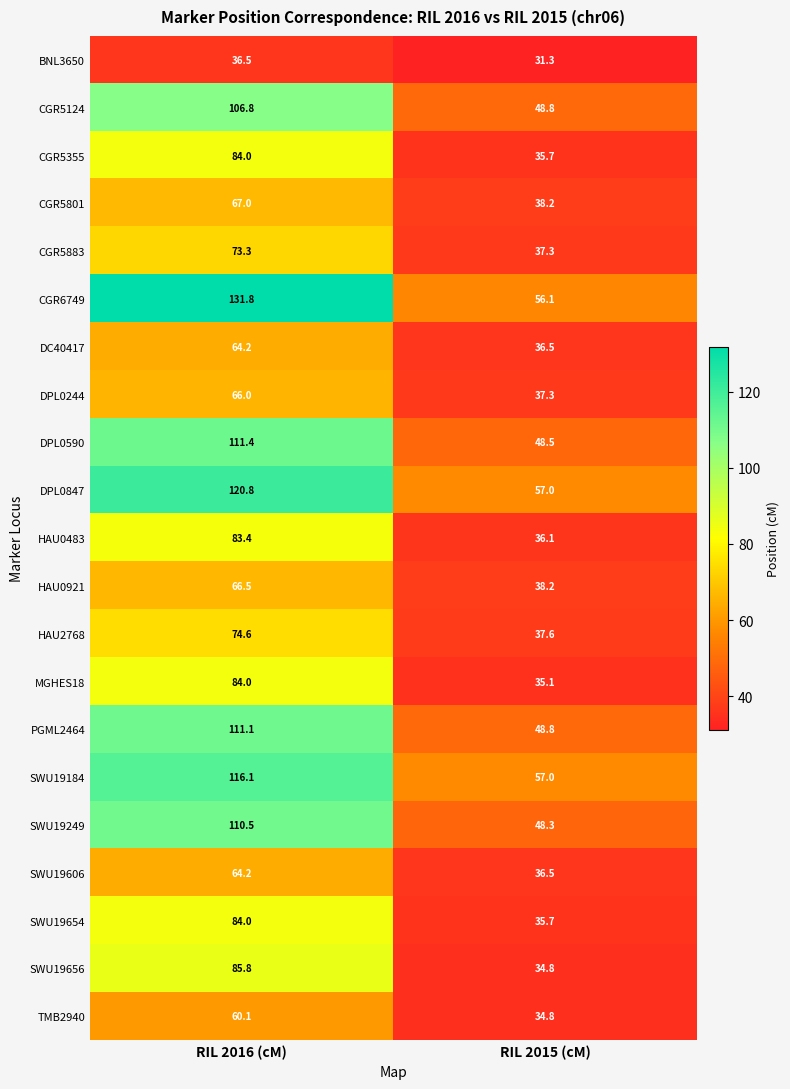

At which label is DPL0244 closest to 51?

RIL 2015 (cM)